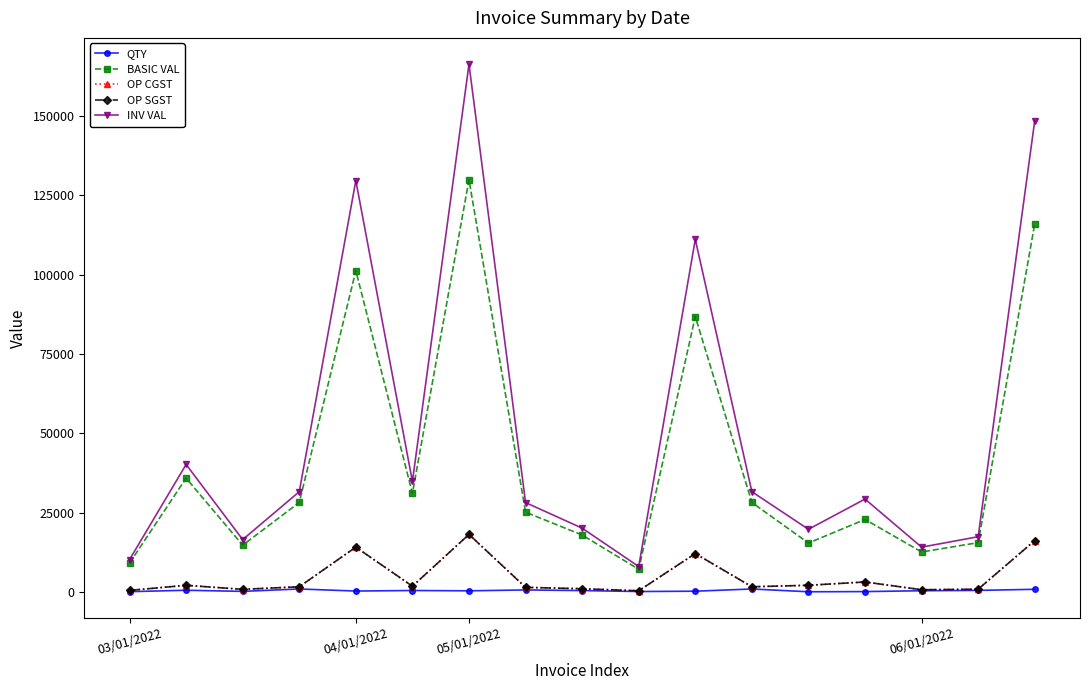

Is this an area chart (filled region under the line)?

No